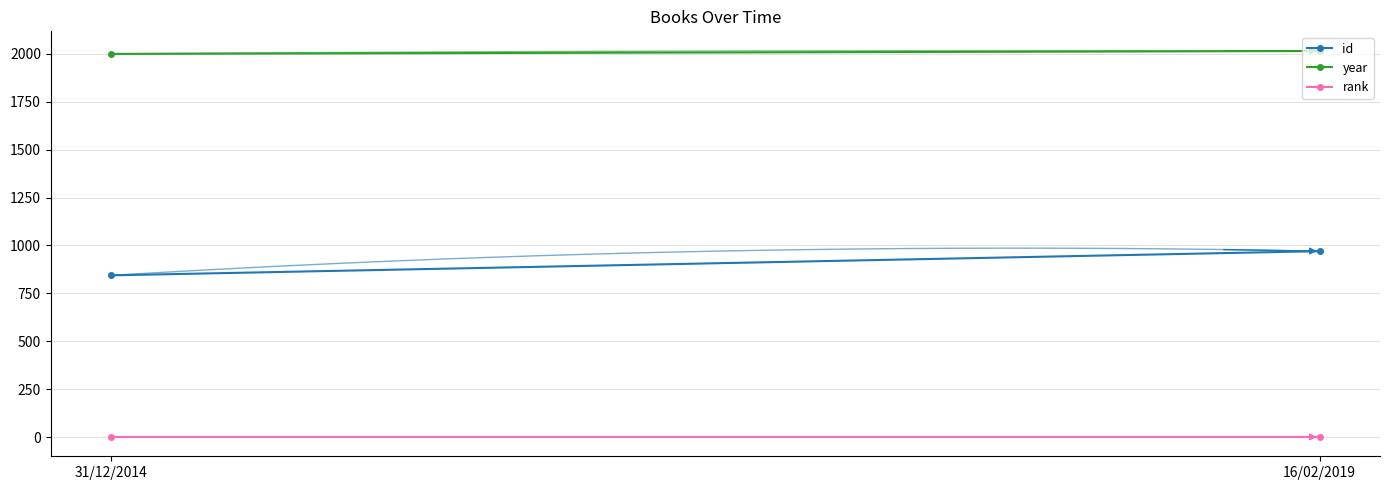

Which category has the highest value in the rank series?

31/12/2014